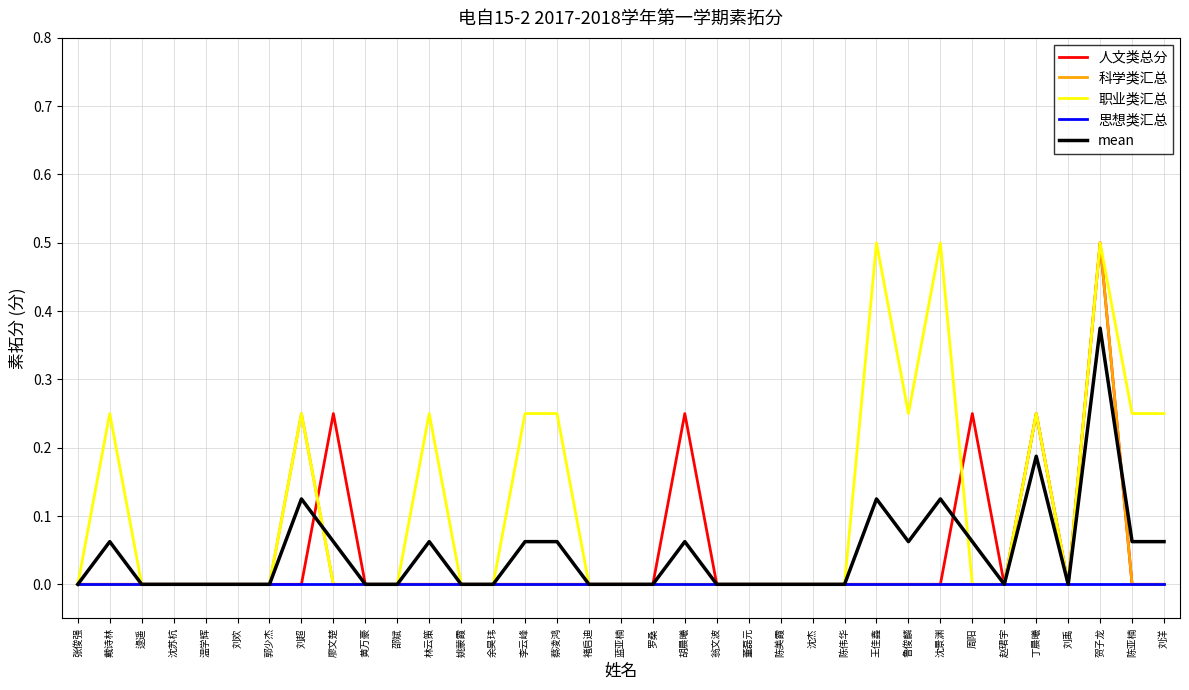

Which series ends up on top after the final intersection of 科学类汇总 and mean?

mean